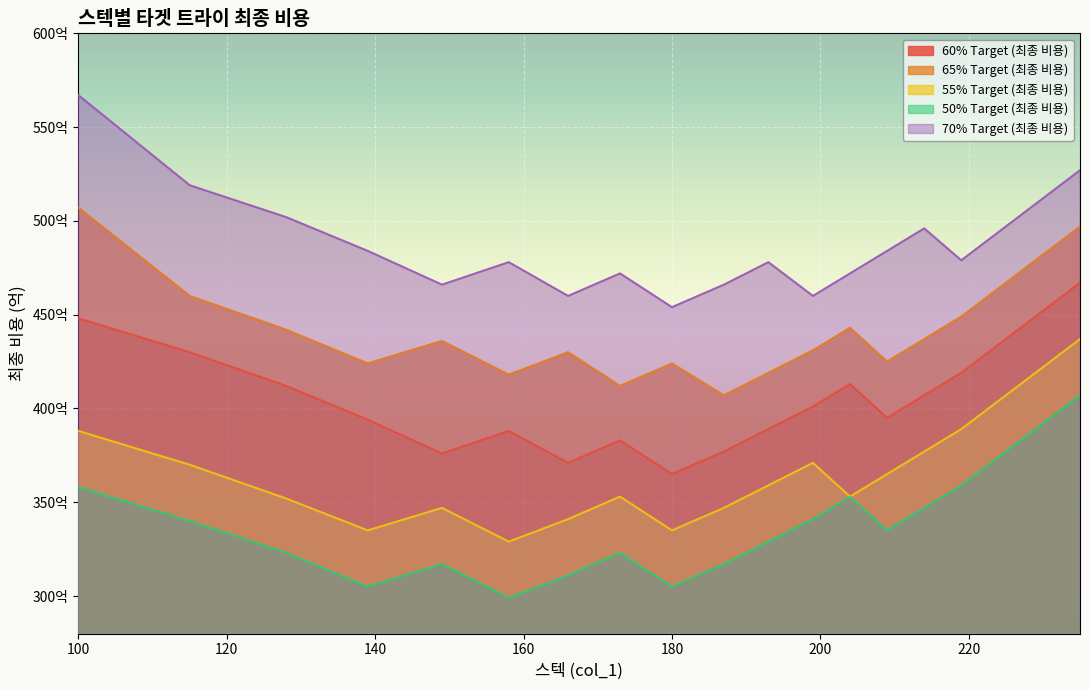

Reading left to right, extract all data points from this chart.

60% Target (최종 비용): 448	430	412	394	376	388	371	383	365	377	389	401	413	395	407	419	431	443	455	467
65% Target (최종 비용): 507	460	442	424	436	418	430	412	424	407	419	431	443	425	437	449	461	473	485	497
55% Target (최종 비용): 388	370	352	335	347	329	341	353	335	347	359	371	353	365	377	389	401	413	425	437
50% Target (최종 비용): 358	340	323	305	317	299	311	323	305	317	329	341	353	335	347	359	371	383	395	407
70% Target (최종 비용): 567	519	502	484	466	478	460	472	454	466	478	460	472	484	496	479	491	503	515	527